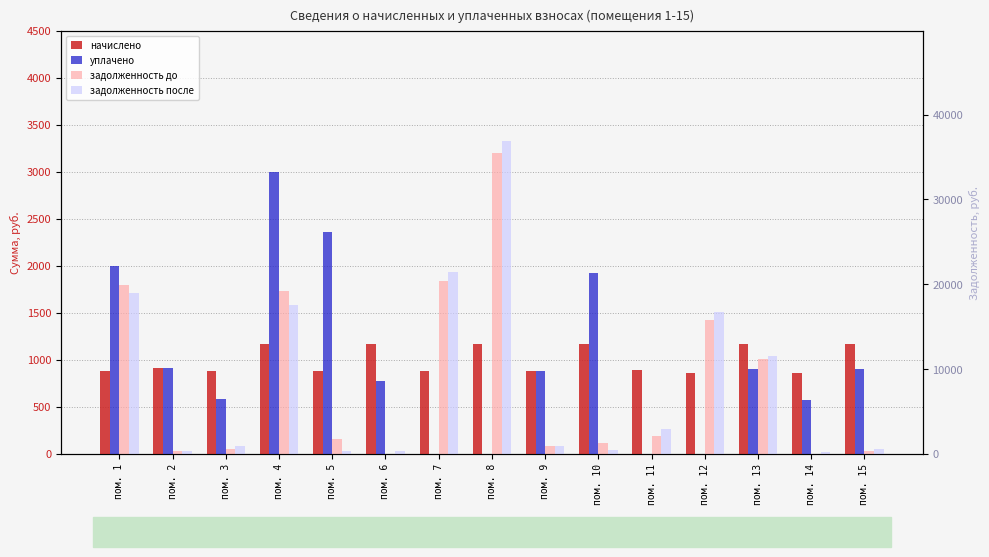

What are all the series names shown in the legend?

начислено, уплачено, задолженность до, задолженность после